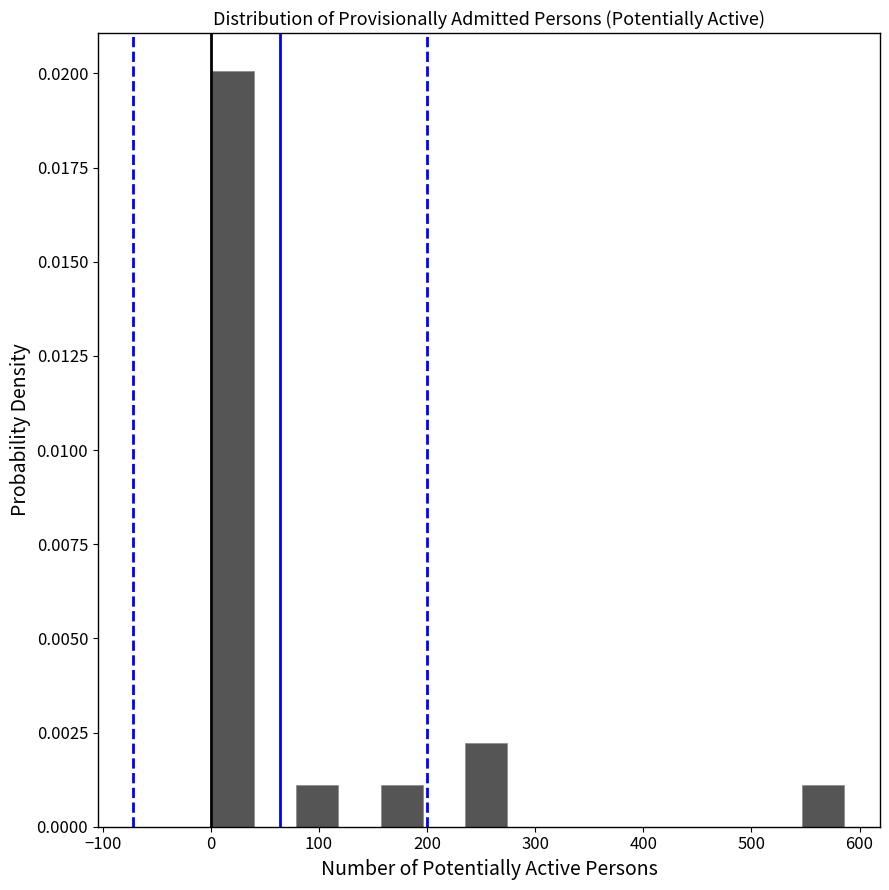

Read against the x-axis, roughly where is the centre of the tallest bar?

20